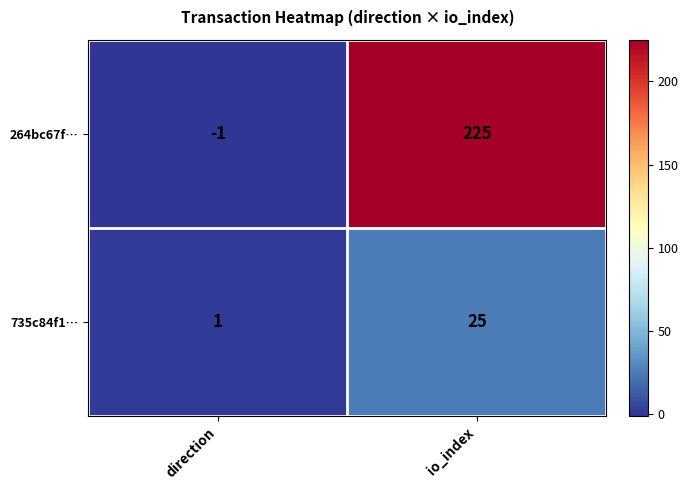

What is the average value of the 264bc67f… series?

112